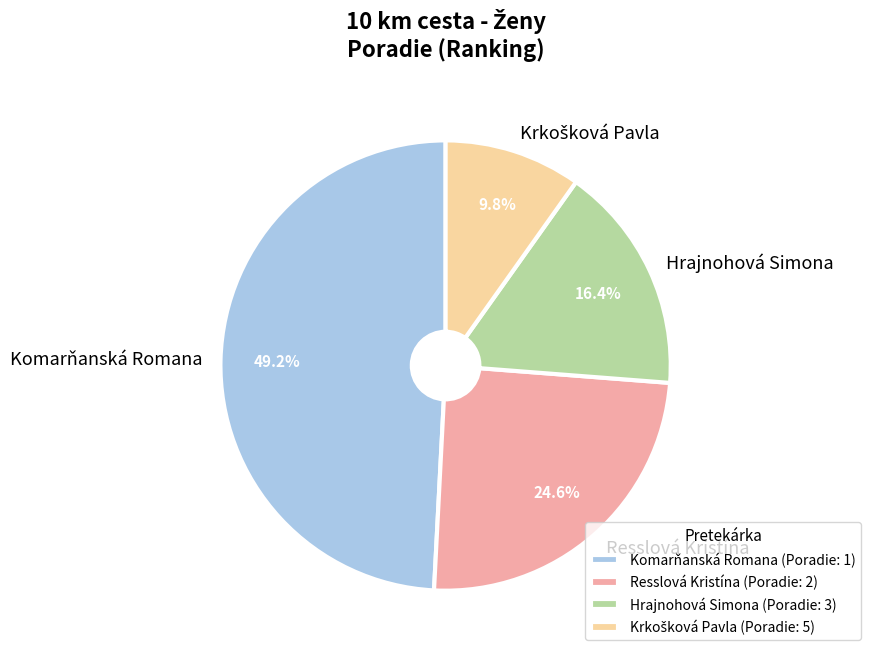

Is there a majority slice in this chart?

No